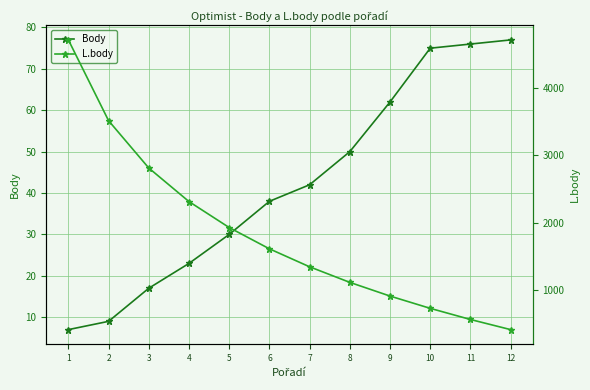

At which label does Body first exceed 42?

8